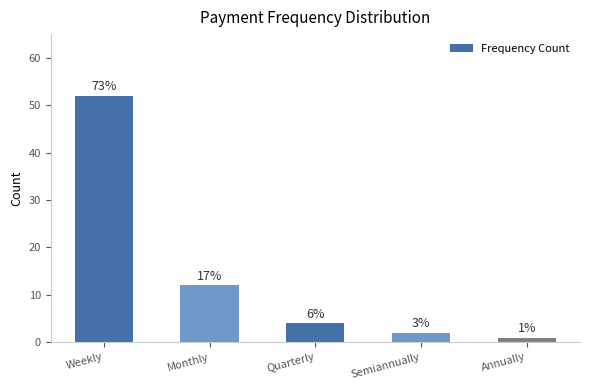

List the labels in order of value, smallest first.

Annually, Semiannually, Quarterly, Monthly, Weekly